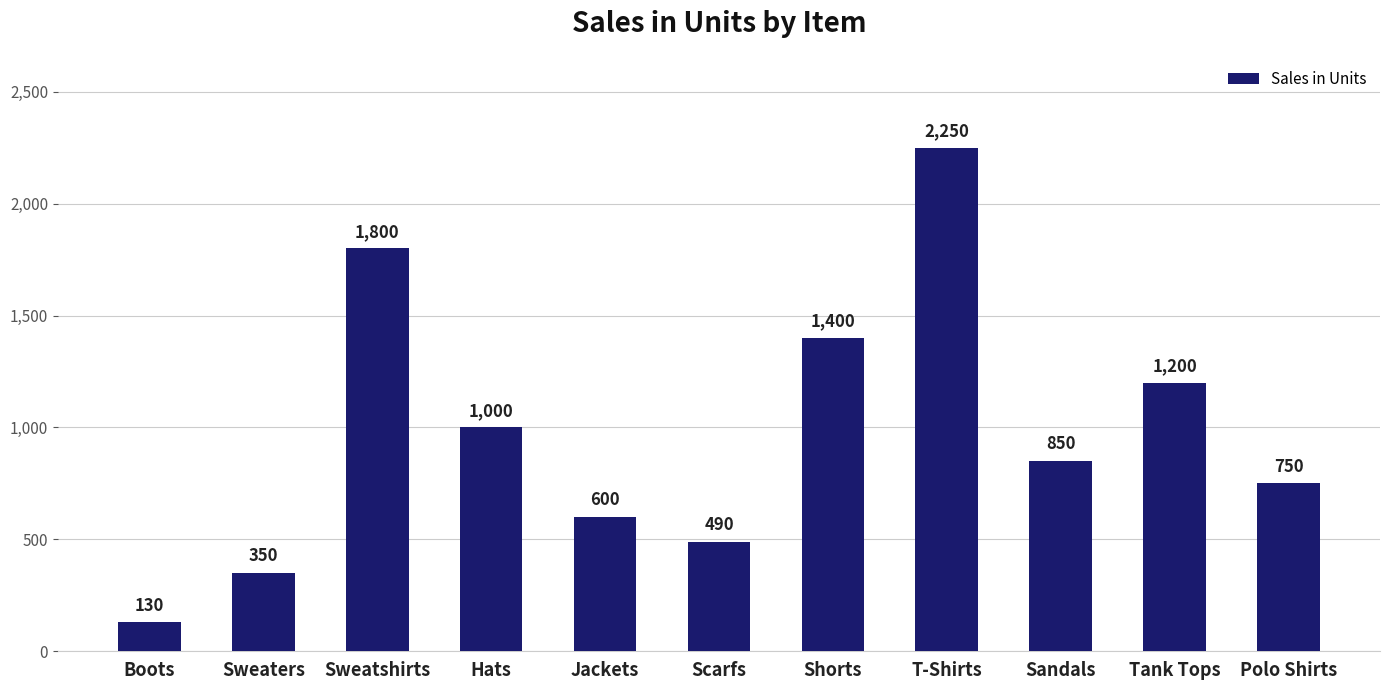

What is the change in value from Shorts to Sandals?

-550